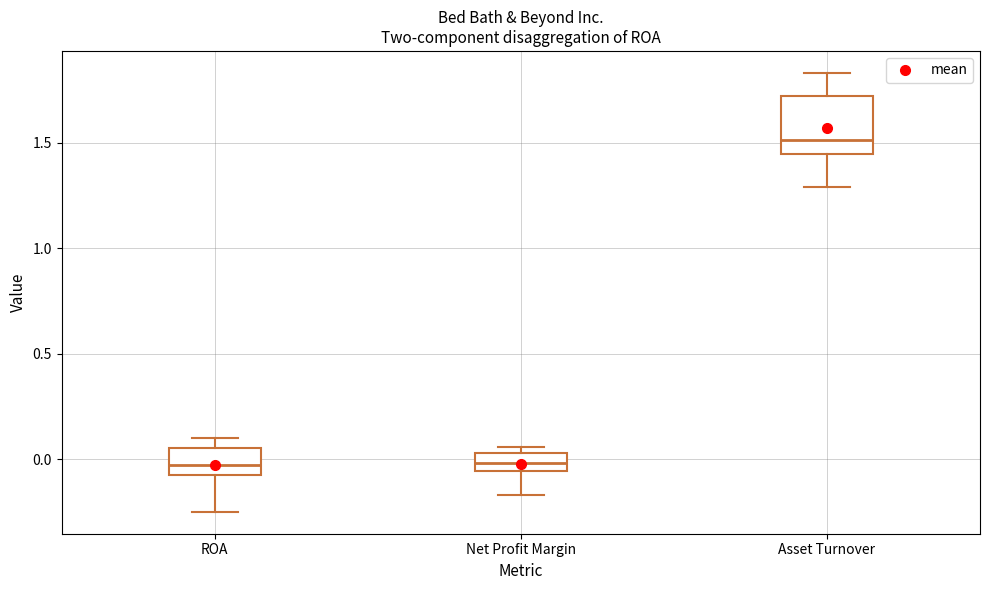

Reading left to right, read every box against the y-axis: the position of its median line, the range the box covers, and the ends of its whiskers. The values are not printed on the chart, so give them approximately, as read against the axis.

ROA: median -0.05 (inside the box), box -0.05 to 0.05, whiskers -0.25 to 0.10
Net Profit Margin: median 0.00, box -0.05 to 0.05, whiskers -0.15 to 0.05 (just above the box's upper edge)
Asset Turnover: median 1.50, box 1.45 to 1.70, whiskers 1.30 to 1.85